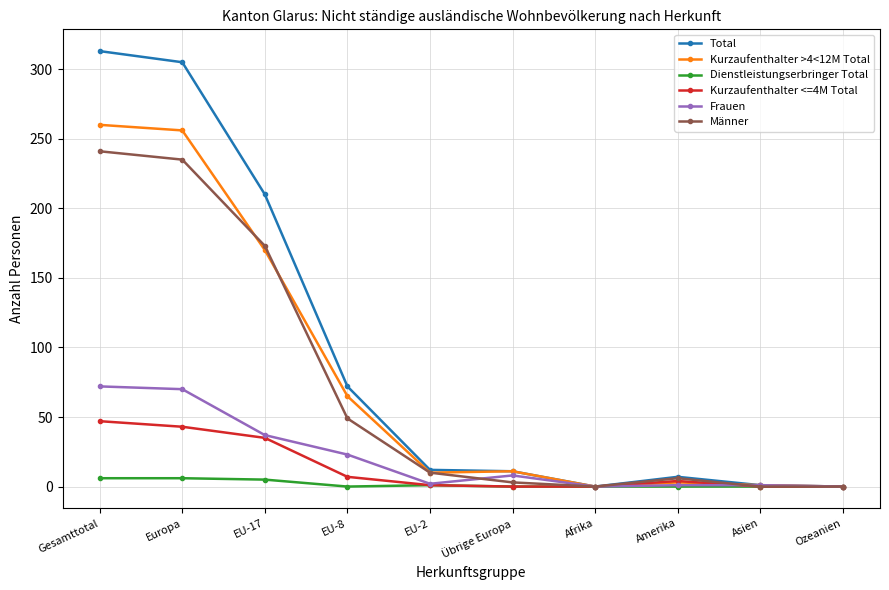

Where does the Total series first go above 12?

Gesamttotal